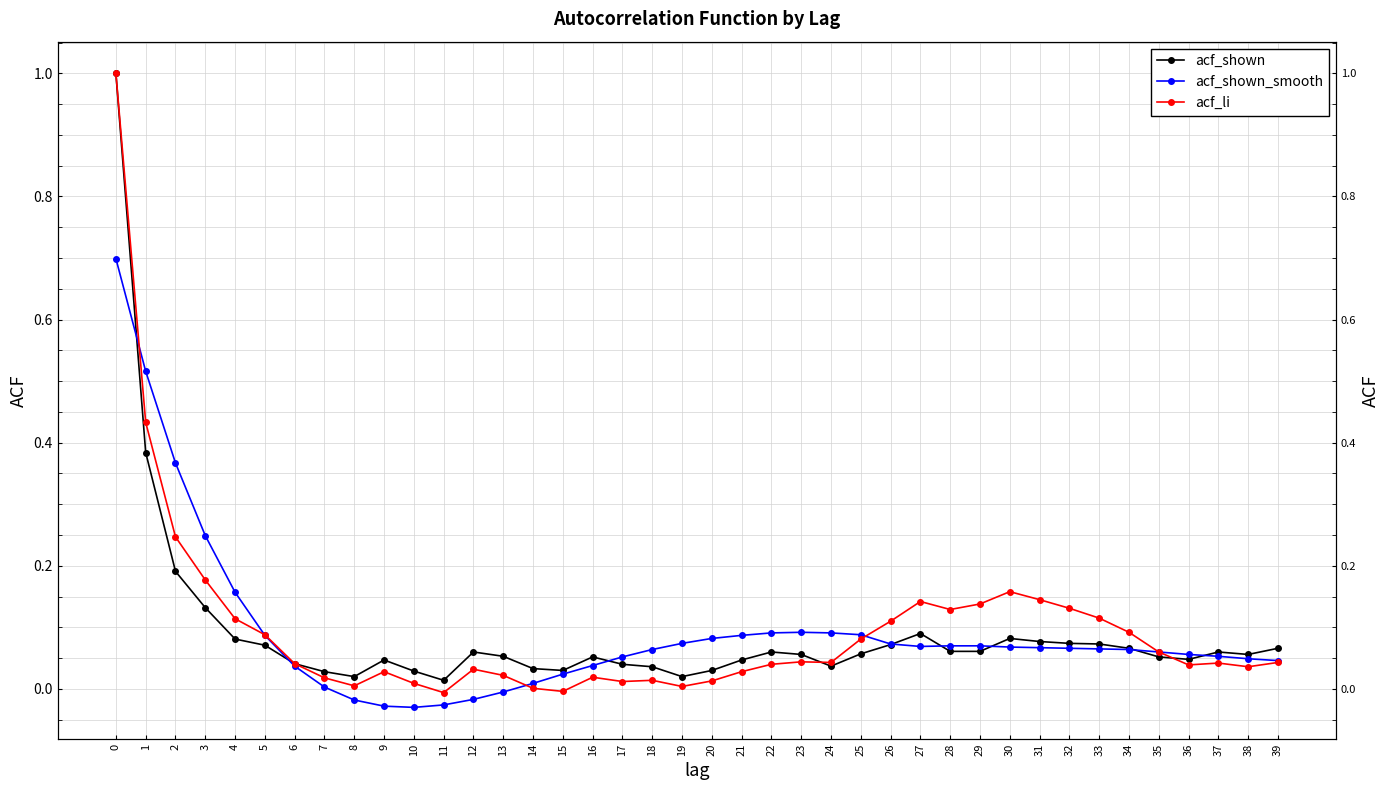

List the series in order of their overall mean, highest first.

acf_li, acf_shown_smooth, acf_shown